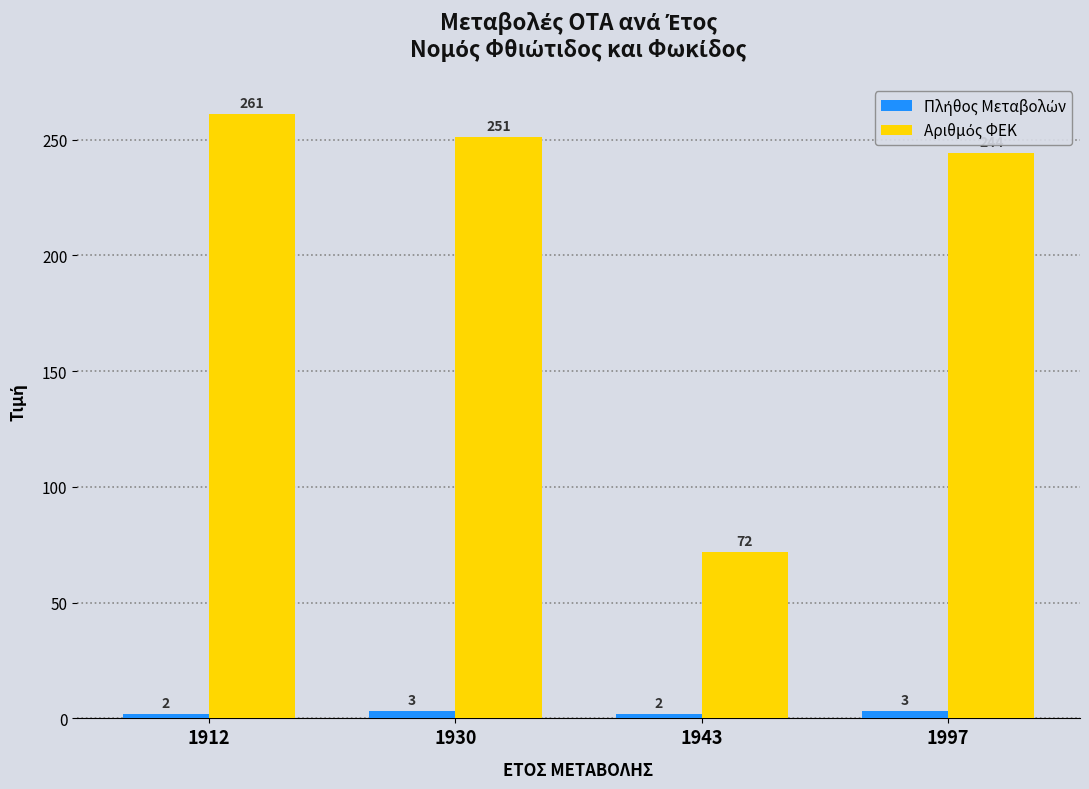

Does the chart contain any negative values?

No